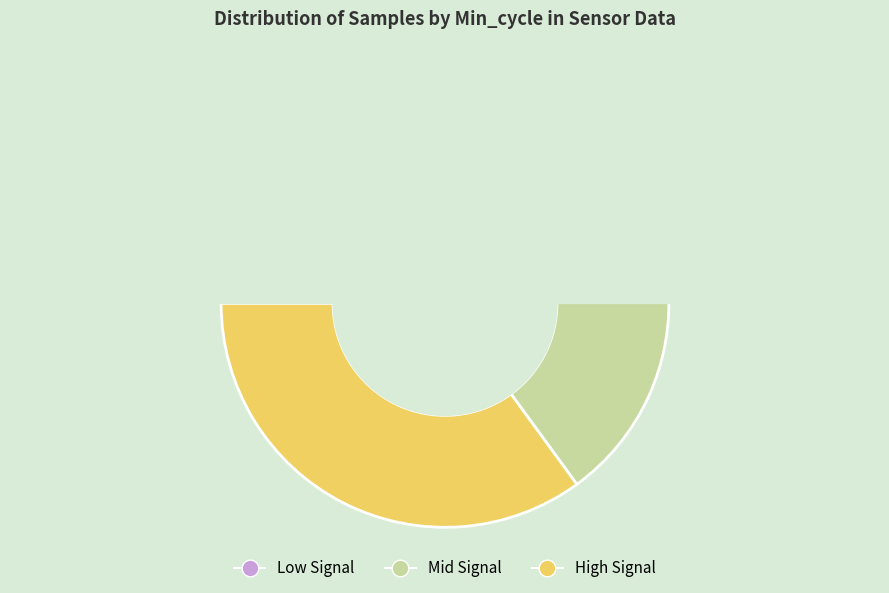

True or false: 16 accounts for 16% of the total.

False